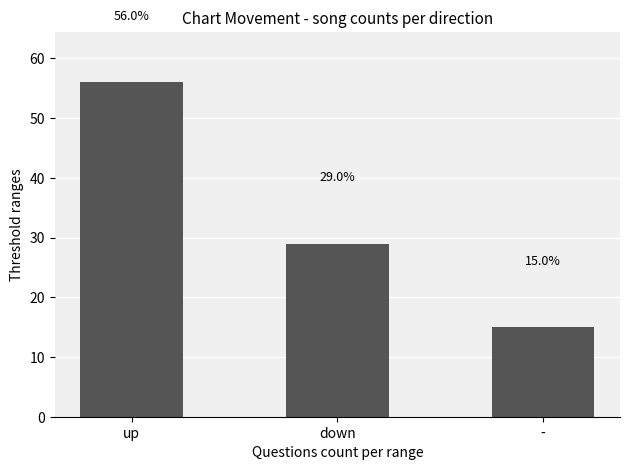

What is the label of the 2nd bar from the left?

down